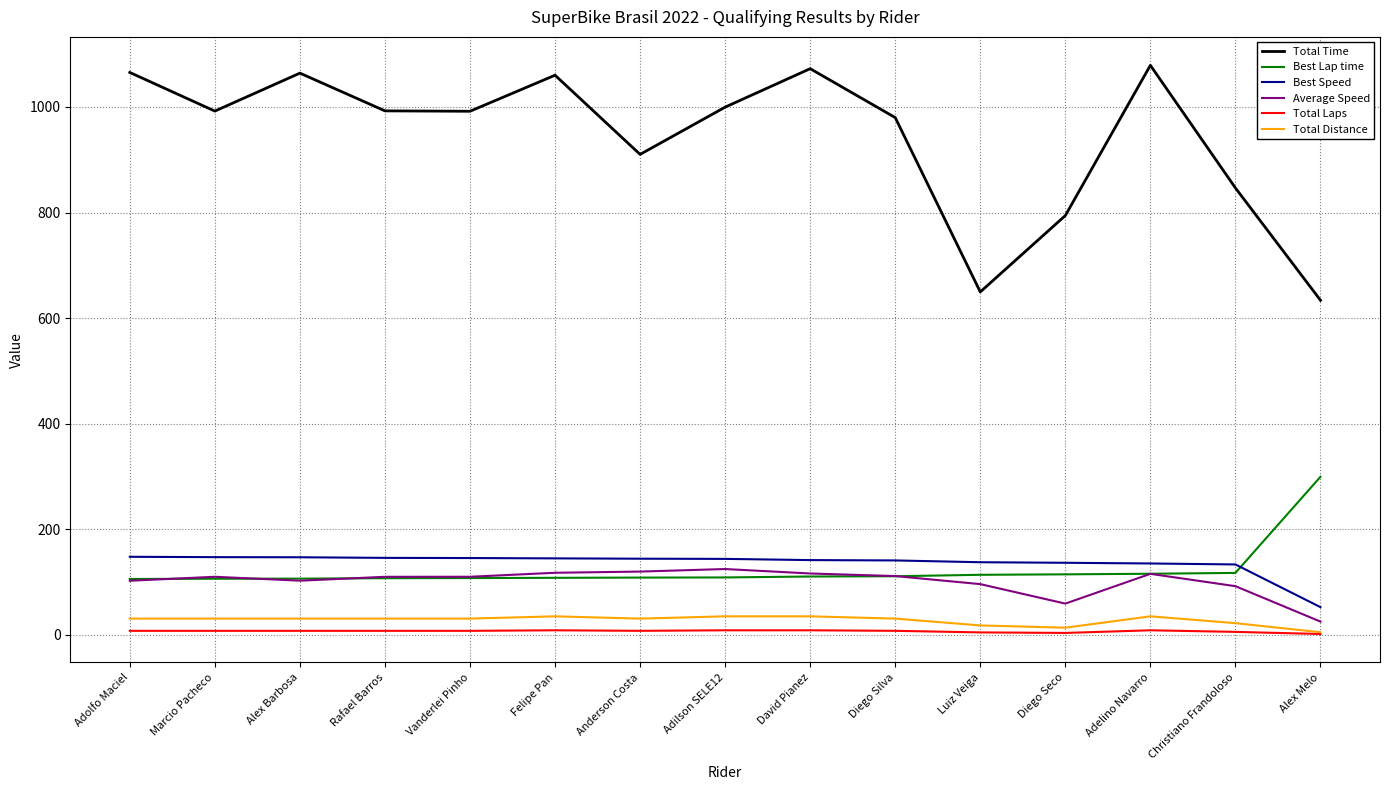

In Average Speed, how many points are higher than both neighbors (excluding endpoints)?

3